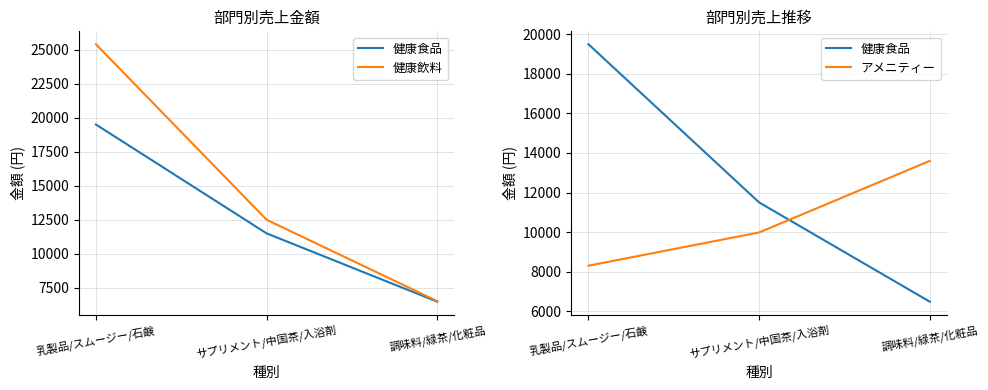

What is the sum of all 健康食品 values?

37480